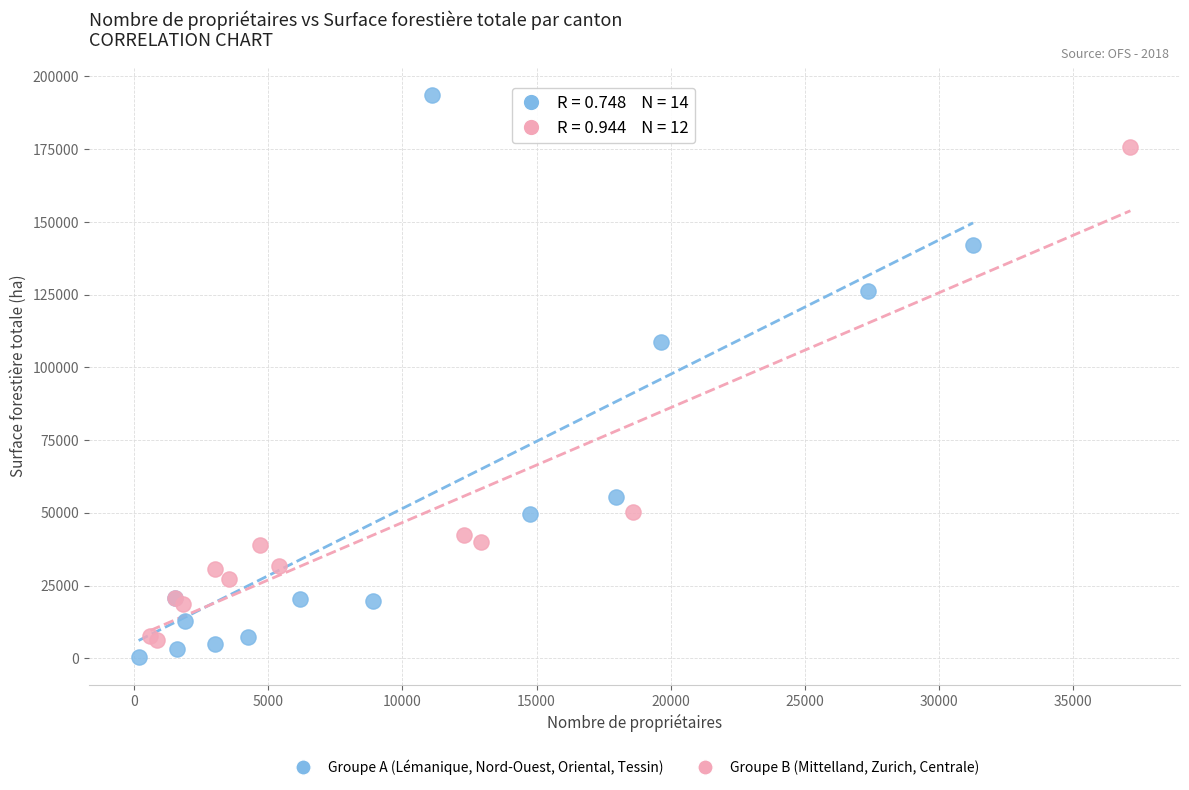

Which series has the widest spread of Y values?

Groupe A (Lémanique, Nord-Ouest, Oriental, Tessin)